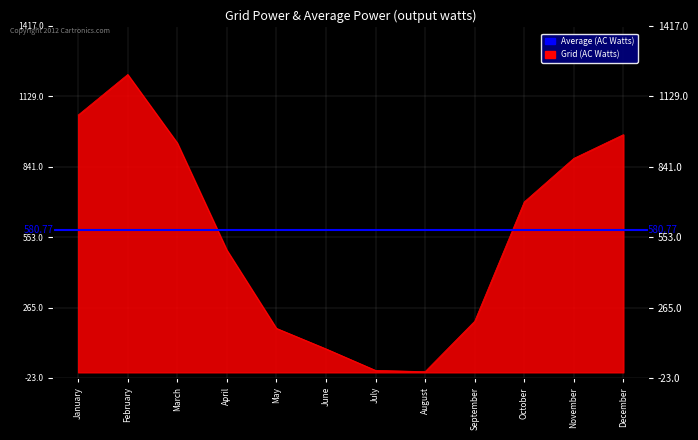

Approximately how many times larger is the value at March compared to December?

1.0